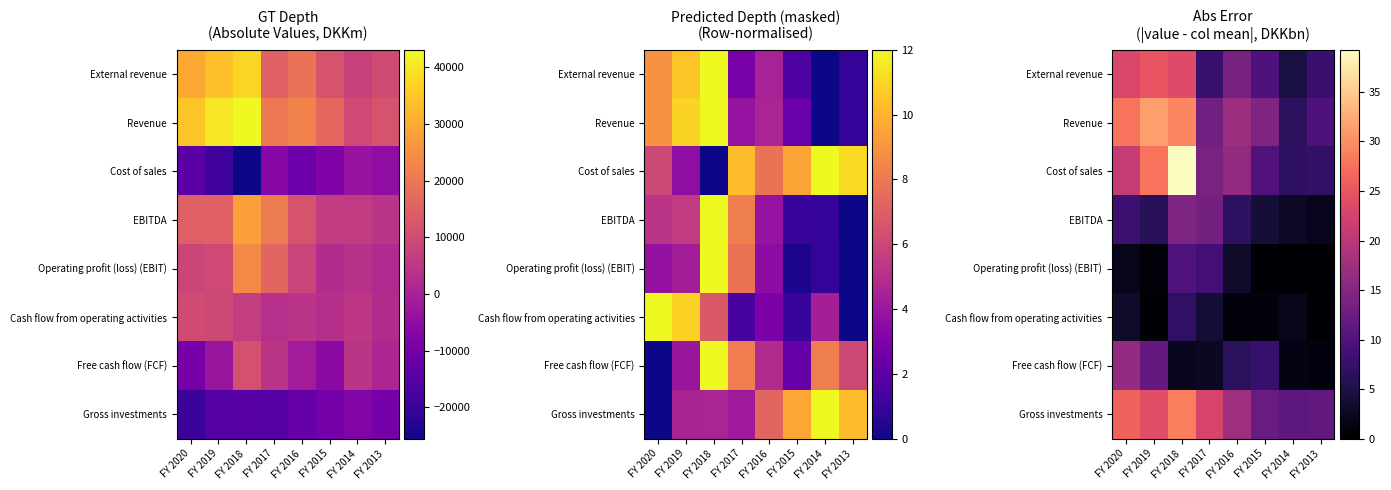

True or false: External revenue has a value of 11.3 at FY 2020.

False